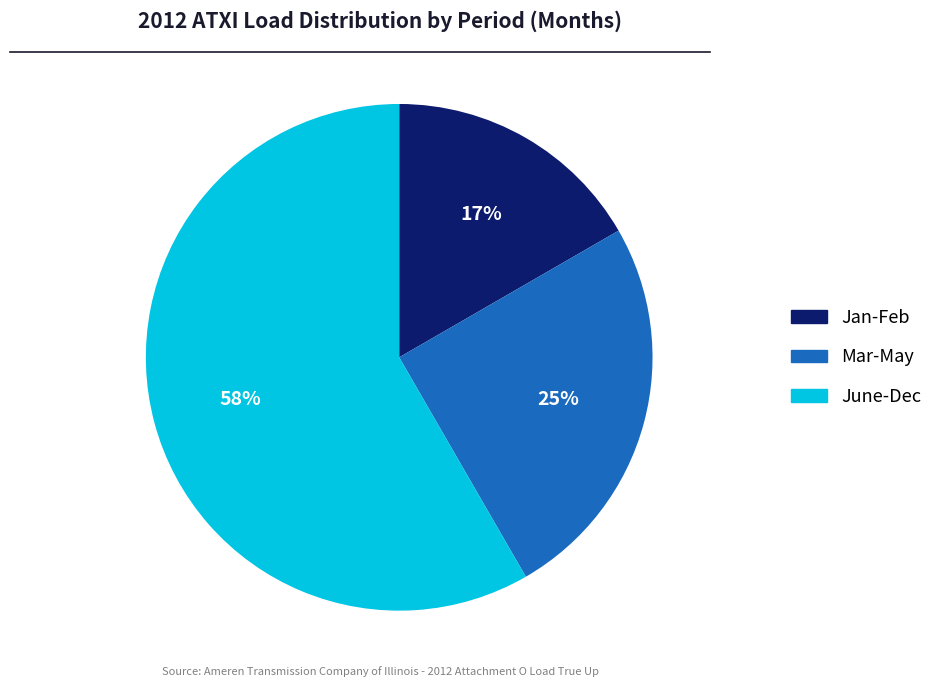

How many slices are in this pie chart?

3